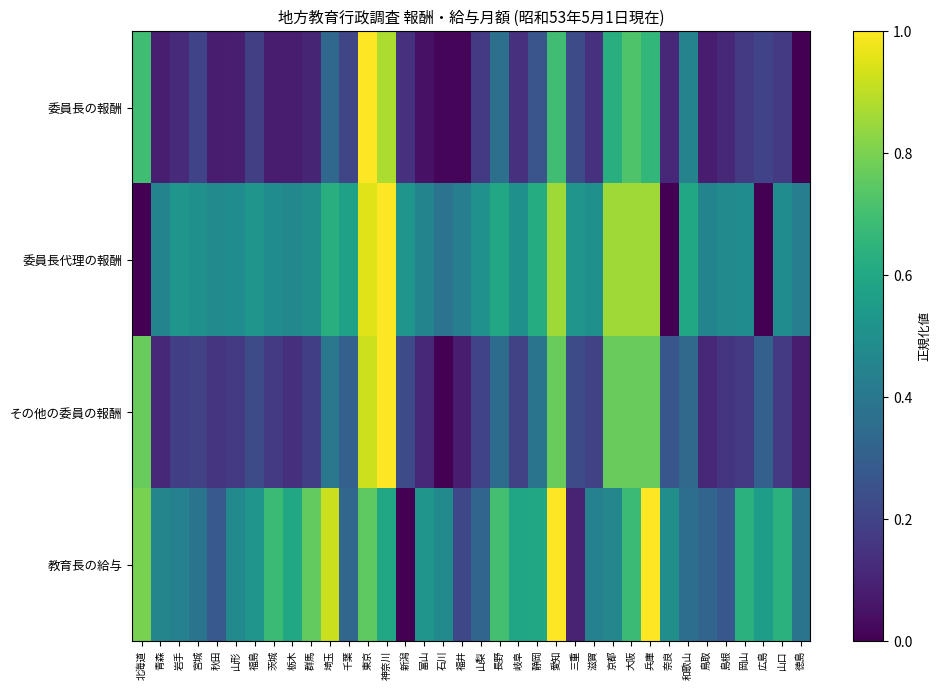

Between 徳島 and 山口, which is larger?

山口